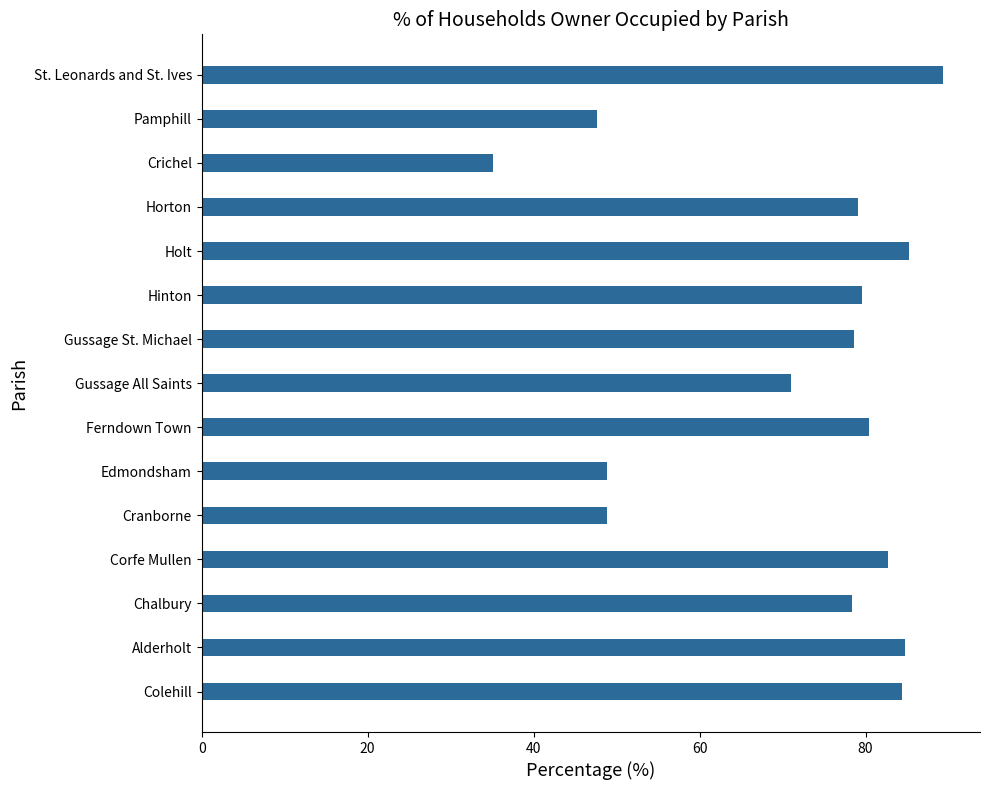

What is the difference between the values at Cranborne and Gussage St. Michael?

29.8